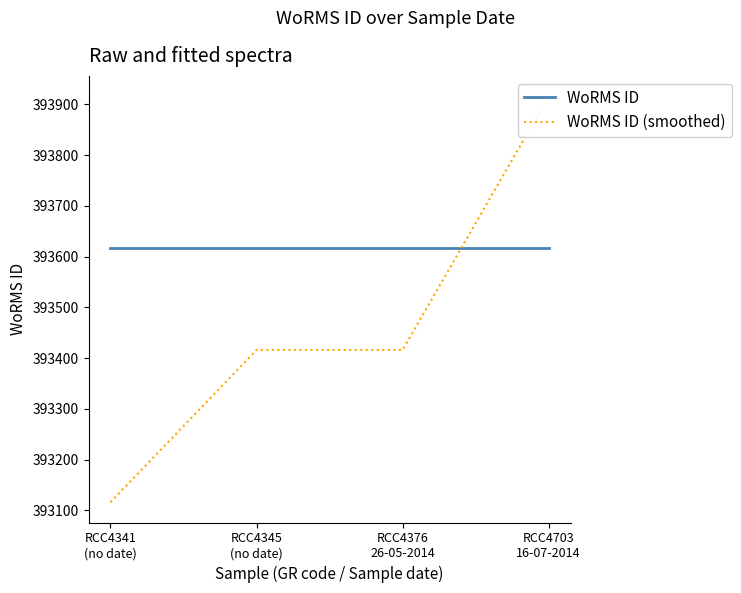

The value of WoRMS ID at RCC4703
16-07-2014 is 393616. True or false?

True